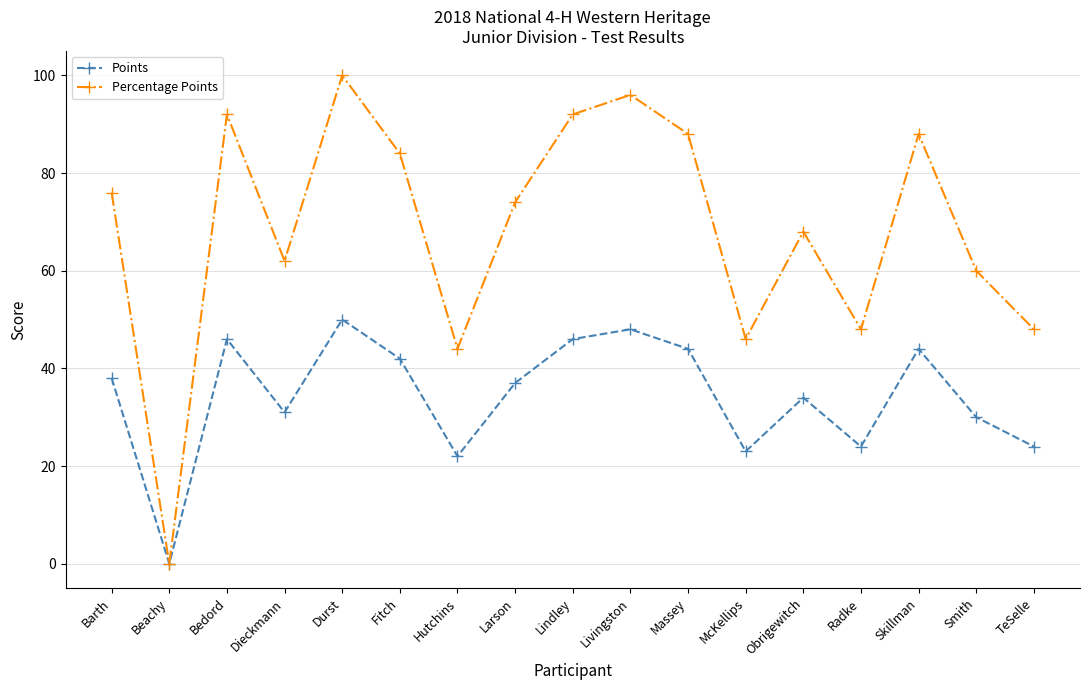

Which series has the largest total across all categories?

Percentage Points